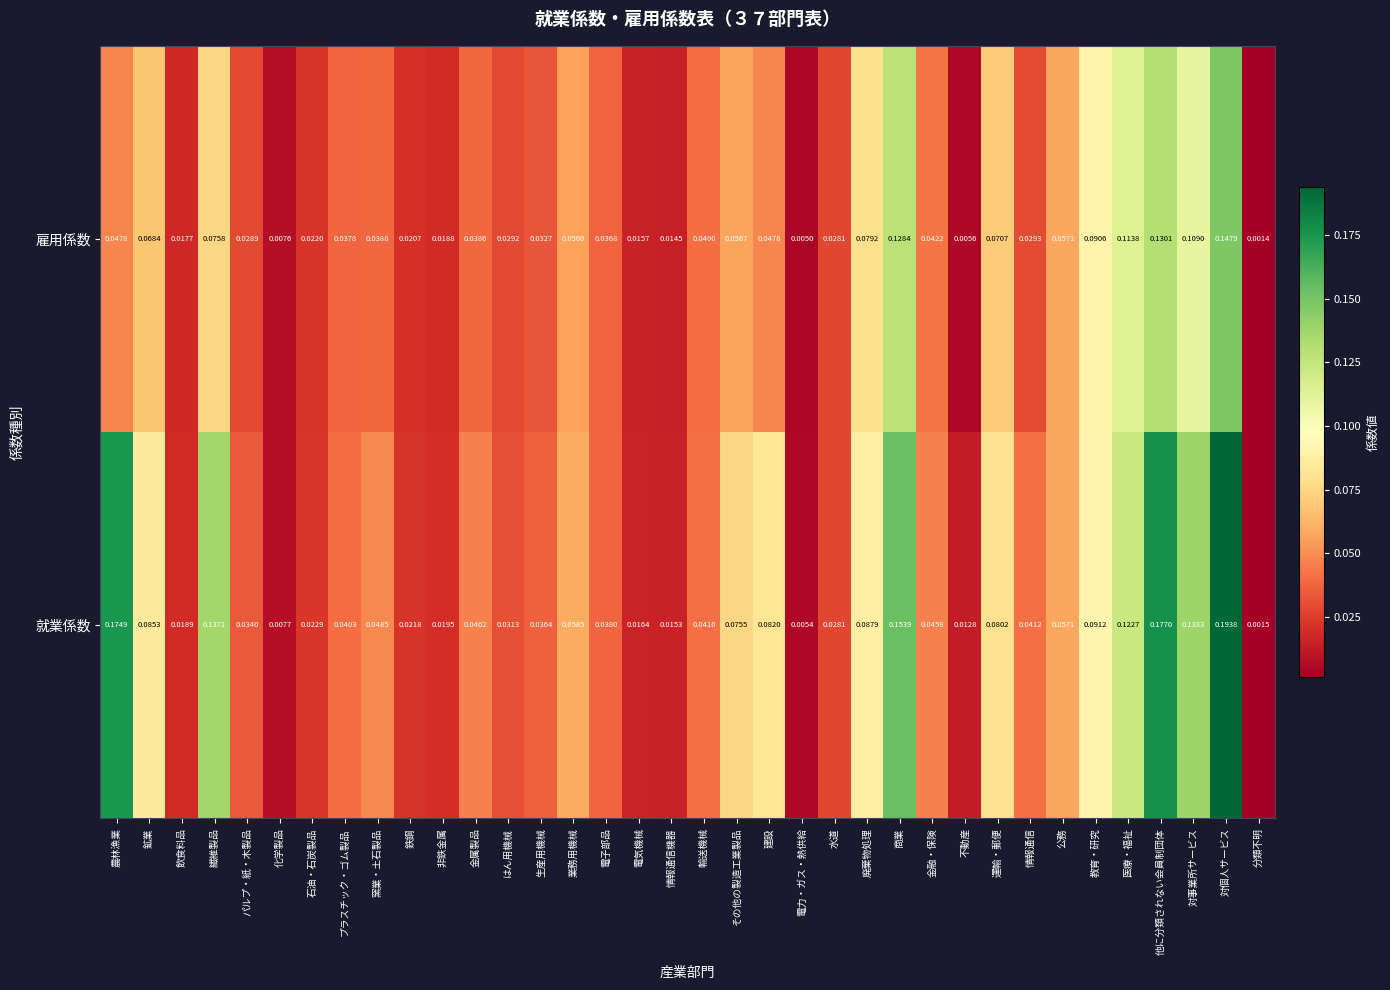

Which label corresponds to the smallest value in the chart?

分類不明